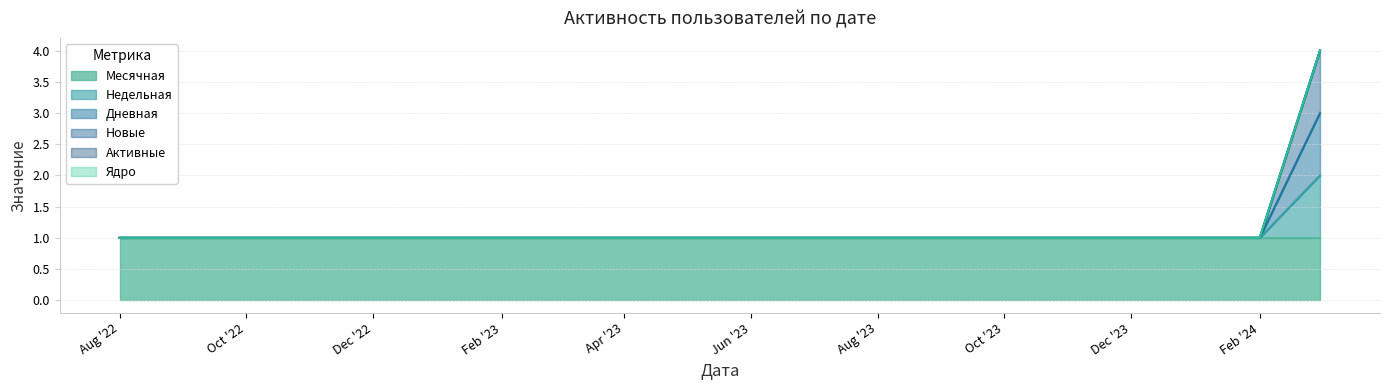

How many categories are shown in the chart?

20